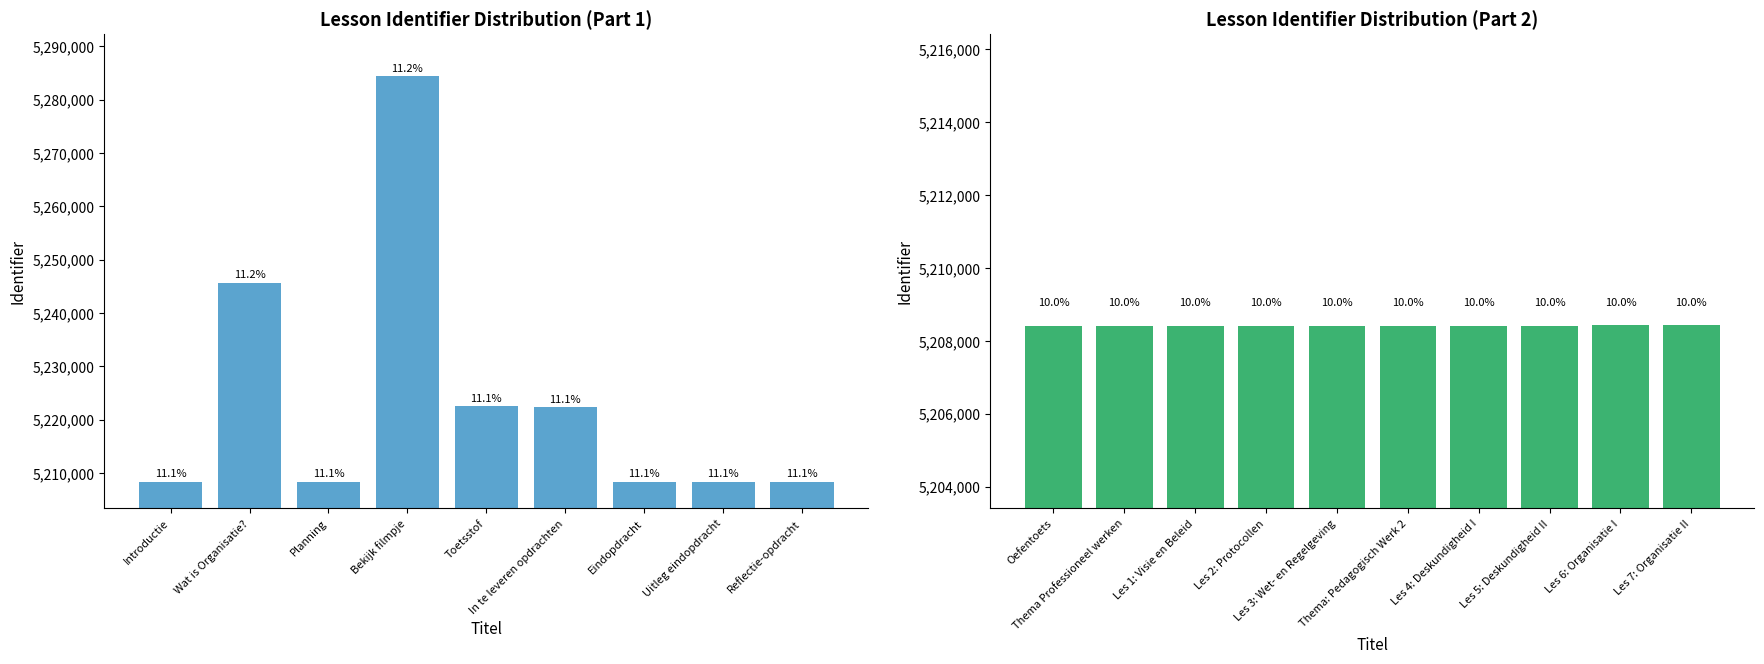

How many data points does each series have?

10